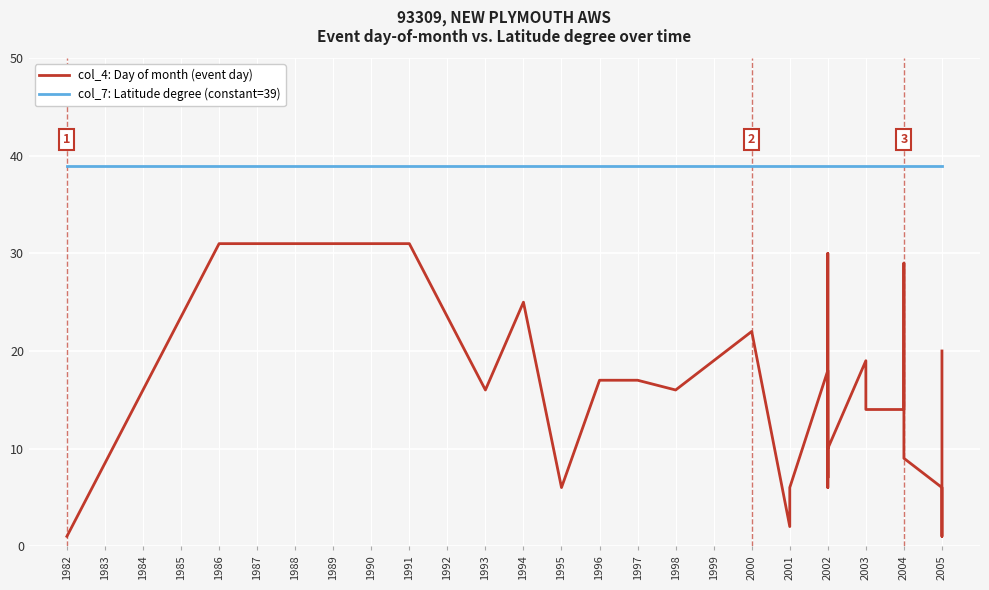

True or false: col_4: Day of month and col_7: Latitude degree intersect in this chart.

False